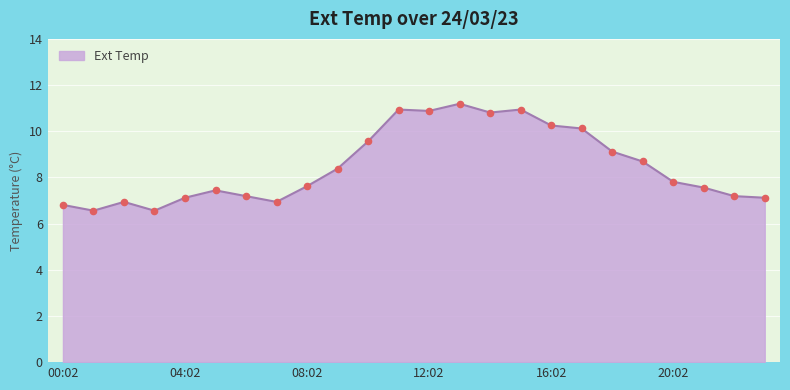

What is the smallest value displayed?

6.6